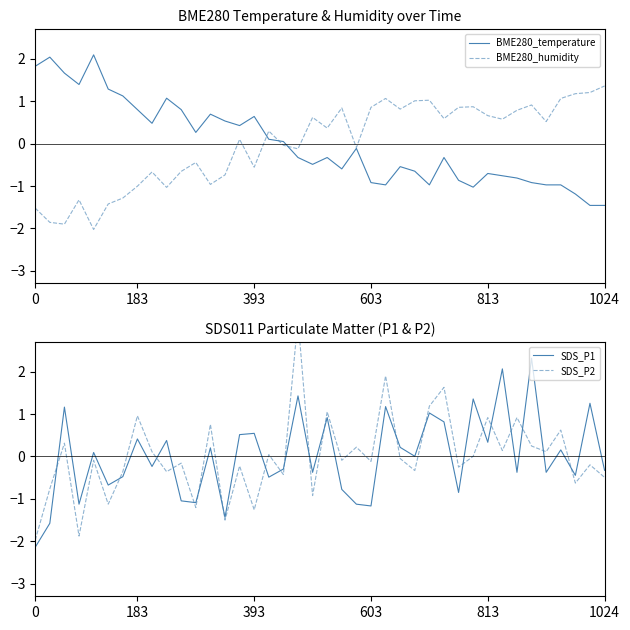

What is the maximum value for BME280_temperature?

2.1